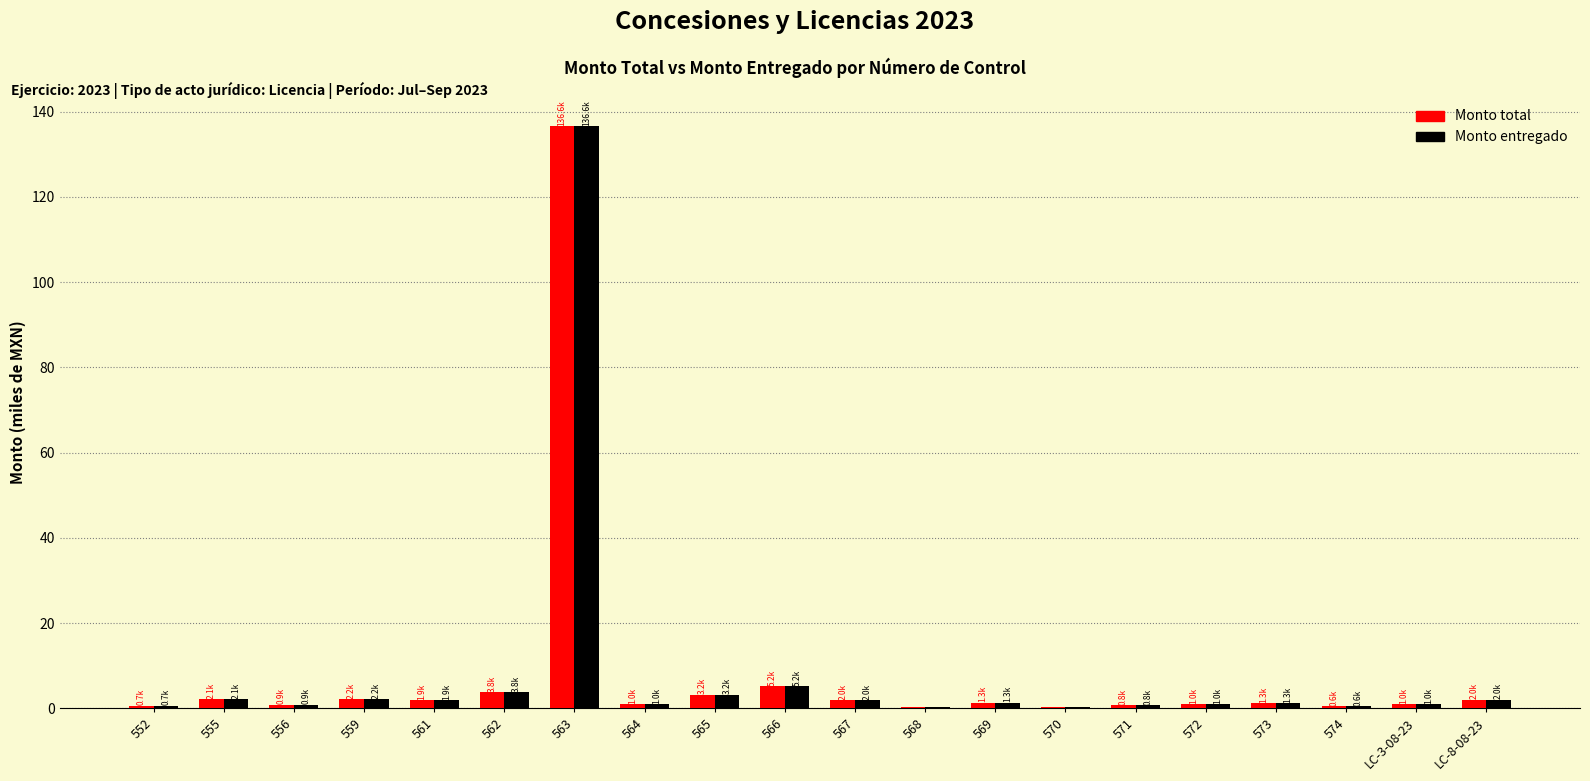

How many groups of bars are there?

20